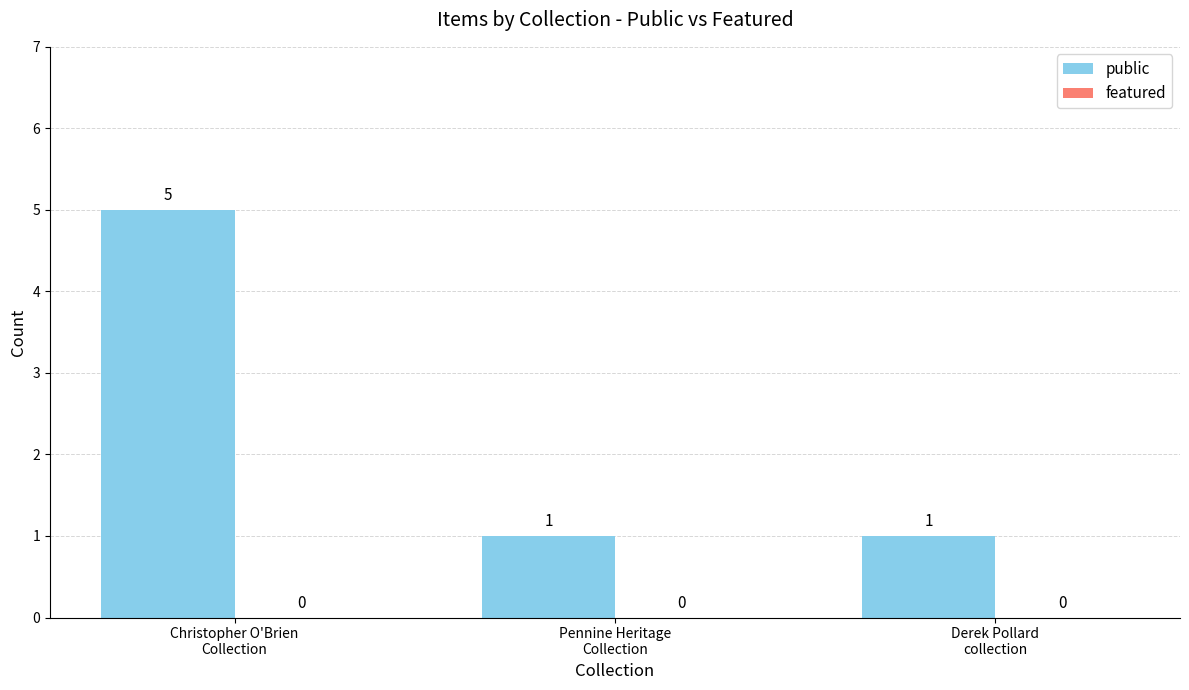

Reading left to right, extract all data points from this chart.

5	1	1